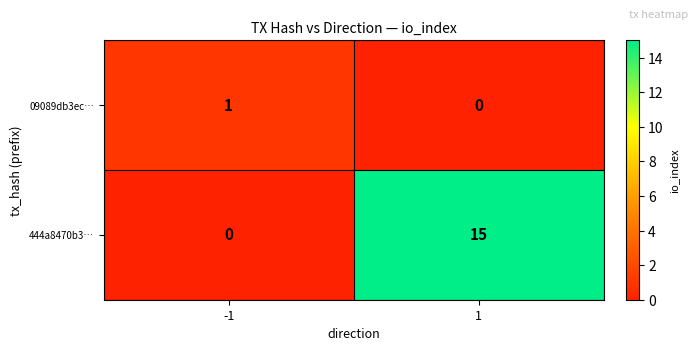

The value of 444a8470b3… at -1 is 0. True or false?

True